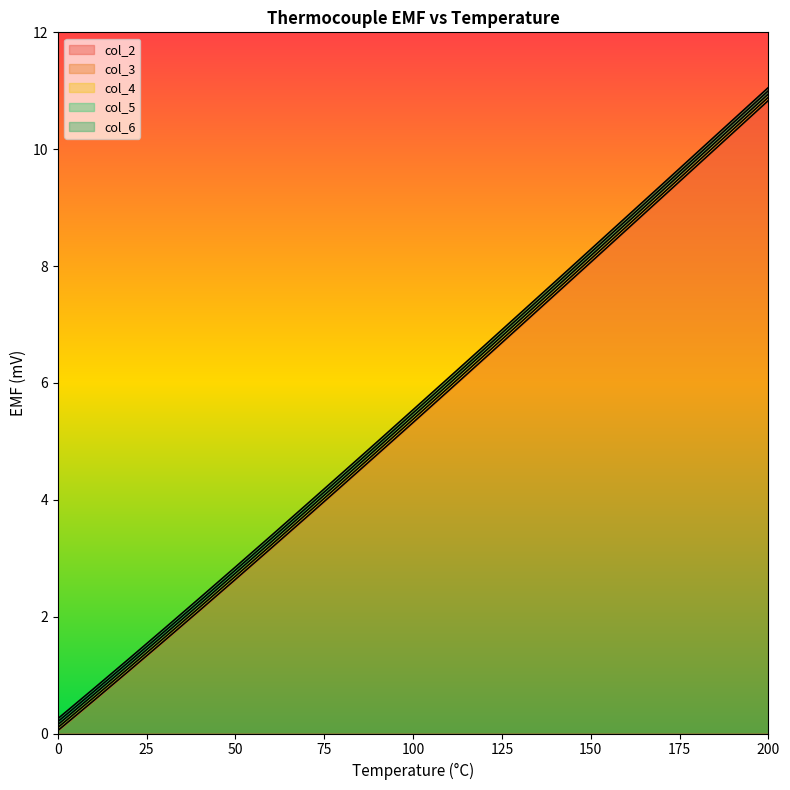

What is the value of the col_5 point at the 13th from the left?

6.6